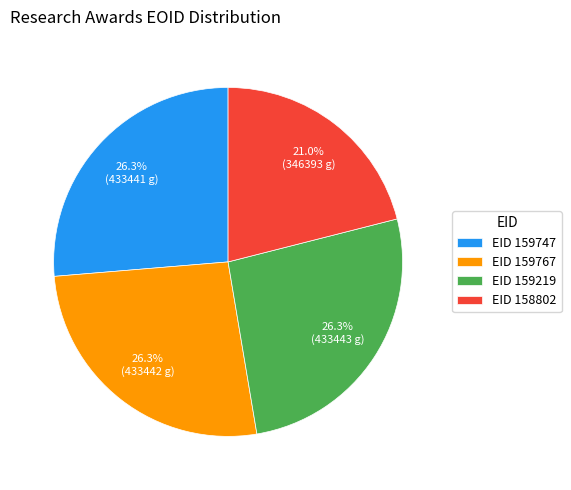

Count the number of slices in the pie.

4